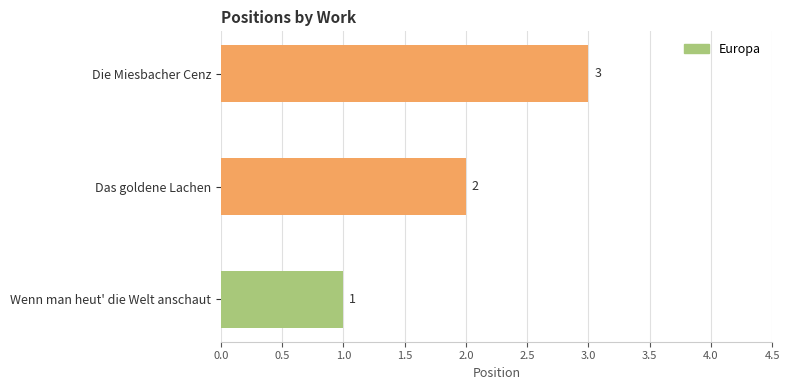

What is the sum of all values?

6